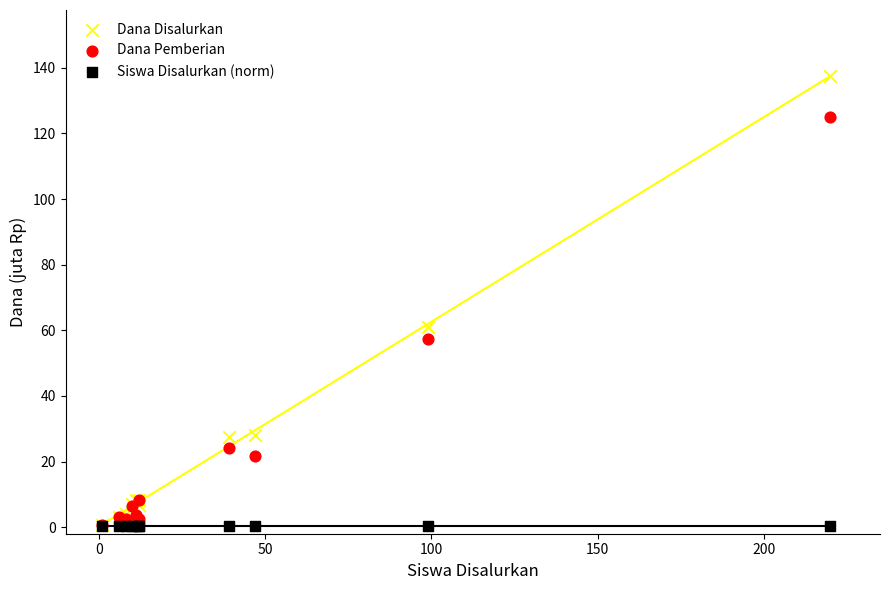

What are all the series names shown in the legend?

Dana Disalurkan, Dana Pemberian, Siswa Disalurkan (norm)